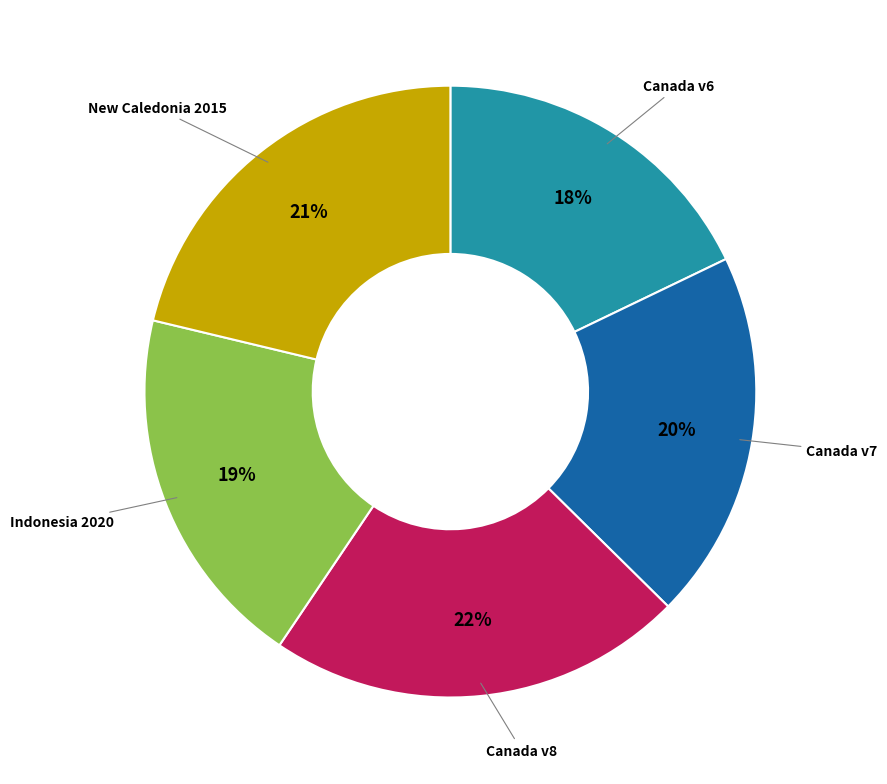

To the nearest percent, what portion does Canada v6 represent?

18%